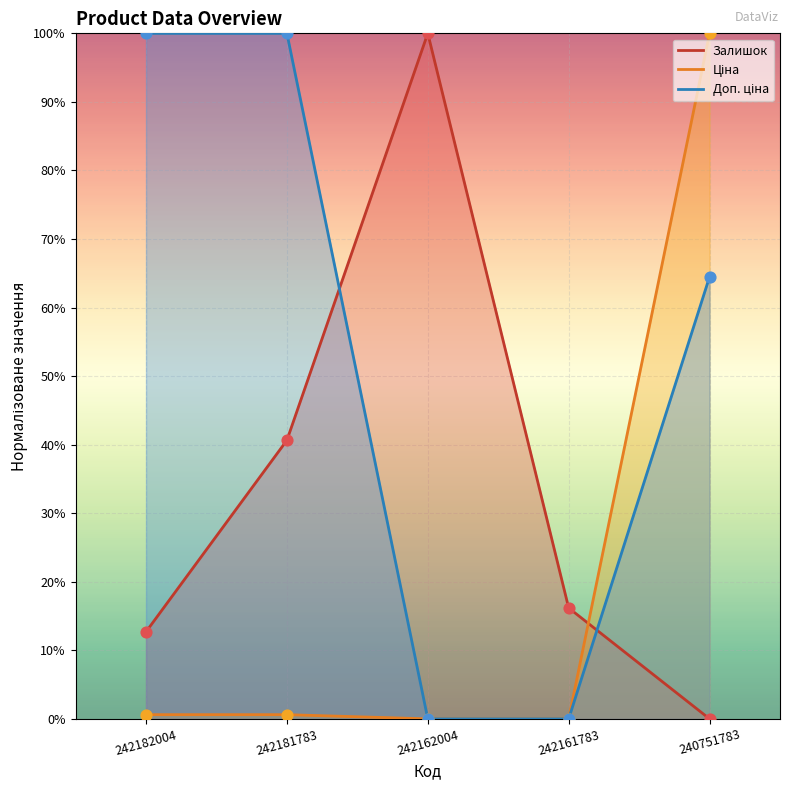

Is the value of Доп. ціна at 242181783 greater than the value of Ціна at 242182004?

Yes